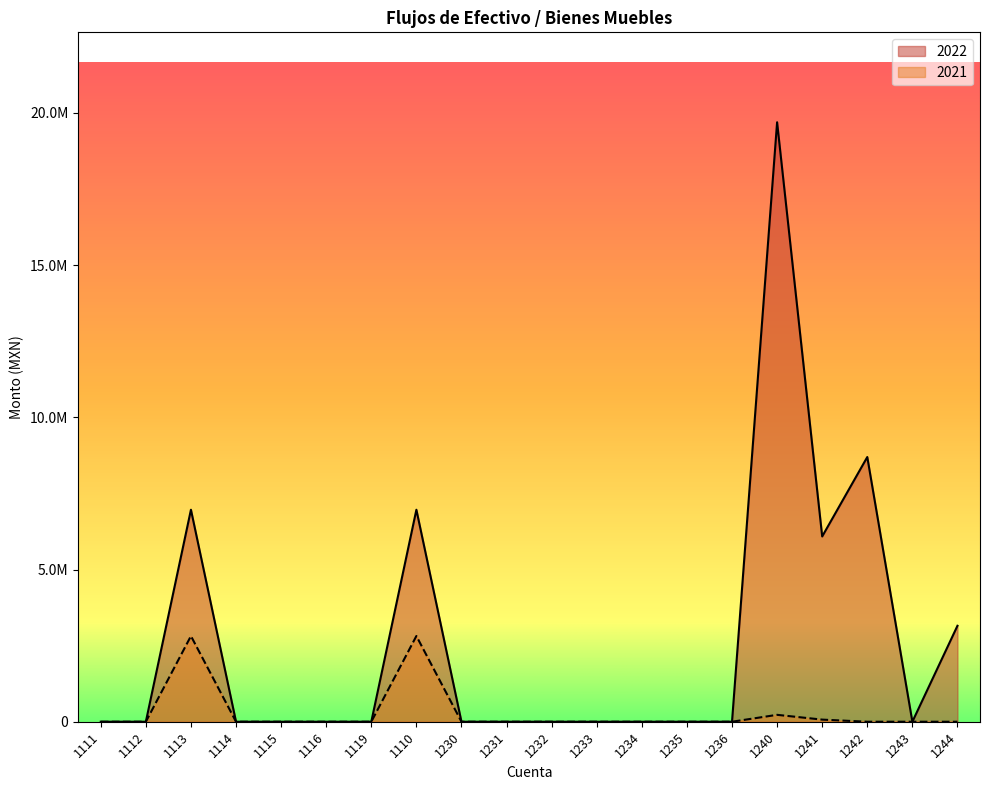

What are all the series names shown in the legend?

2022, 2021